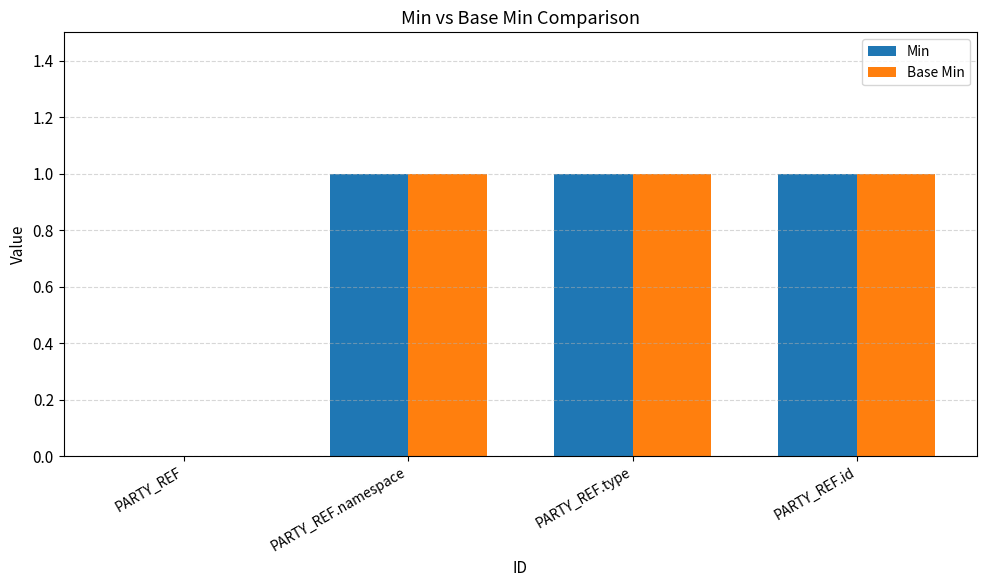

What is the sum of all Base Min values?

3